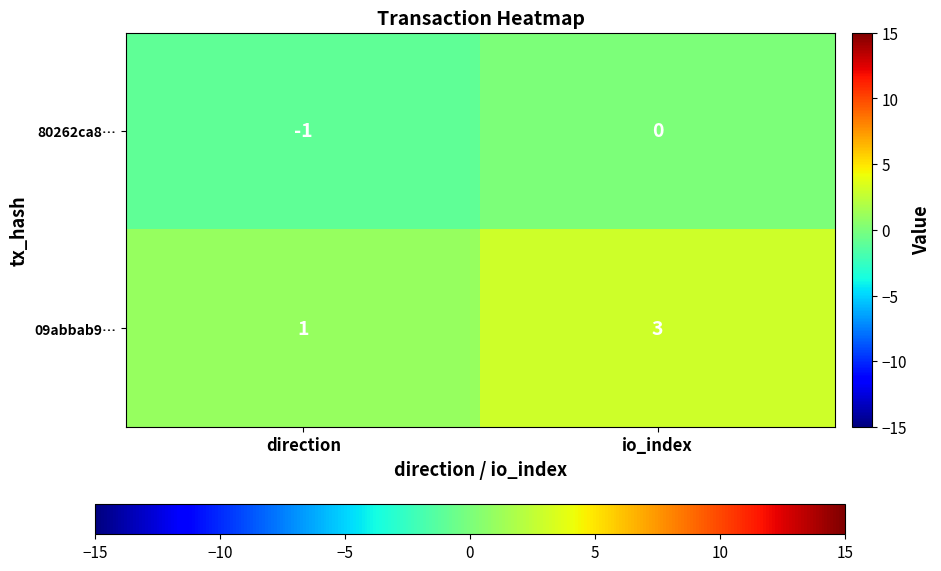

Which series changed the most between direction and io_index?

09abbab9…